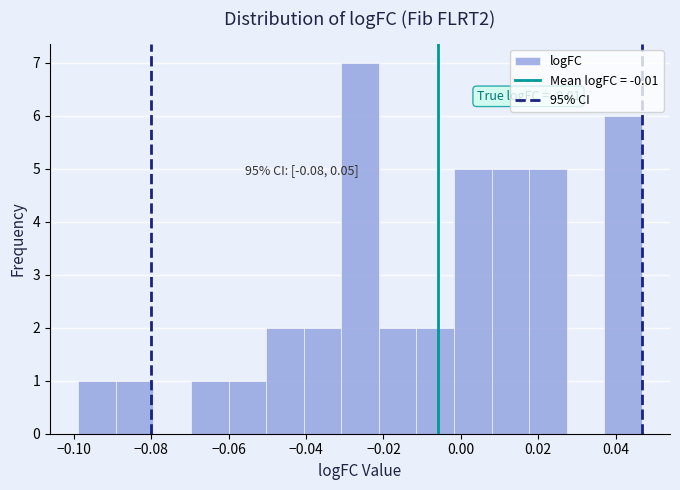

Which range on the x-axis has the tallest bar?

-0.030 to -0.022